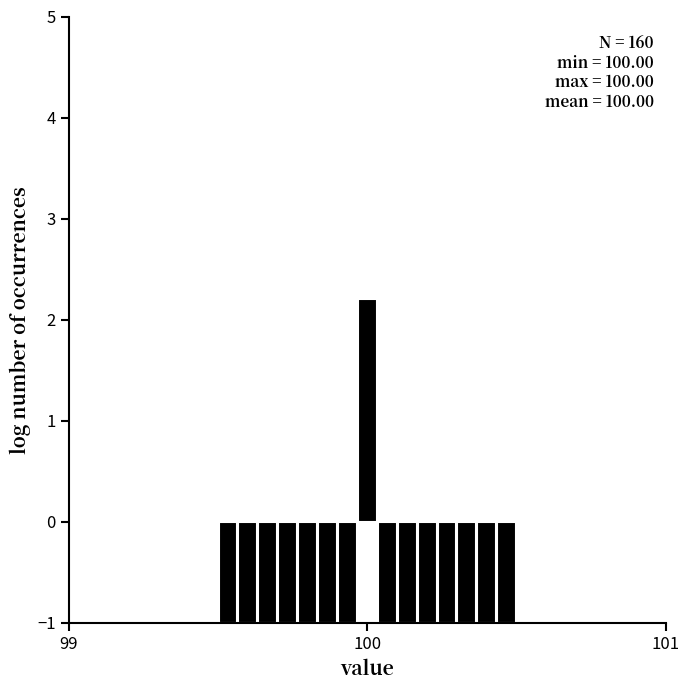

Read against the x-axis, roughly where is the centre of the tallest bar?

100.0